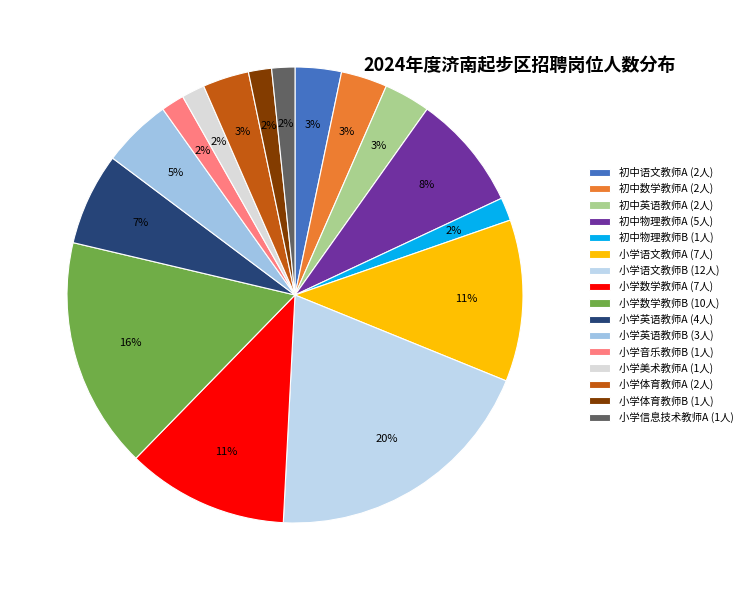

To the nearest percent, what is the combined percentage of 初中语文教师A and 初中英语教师A?

7%